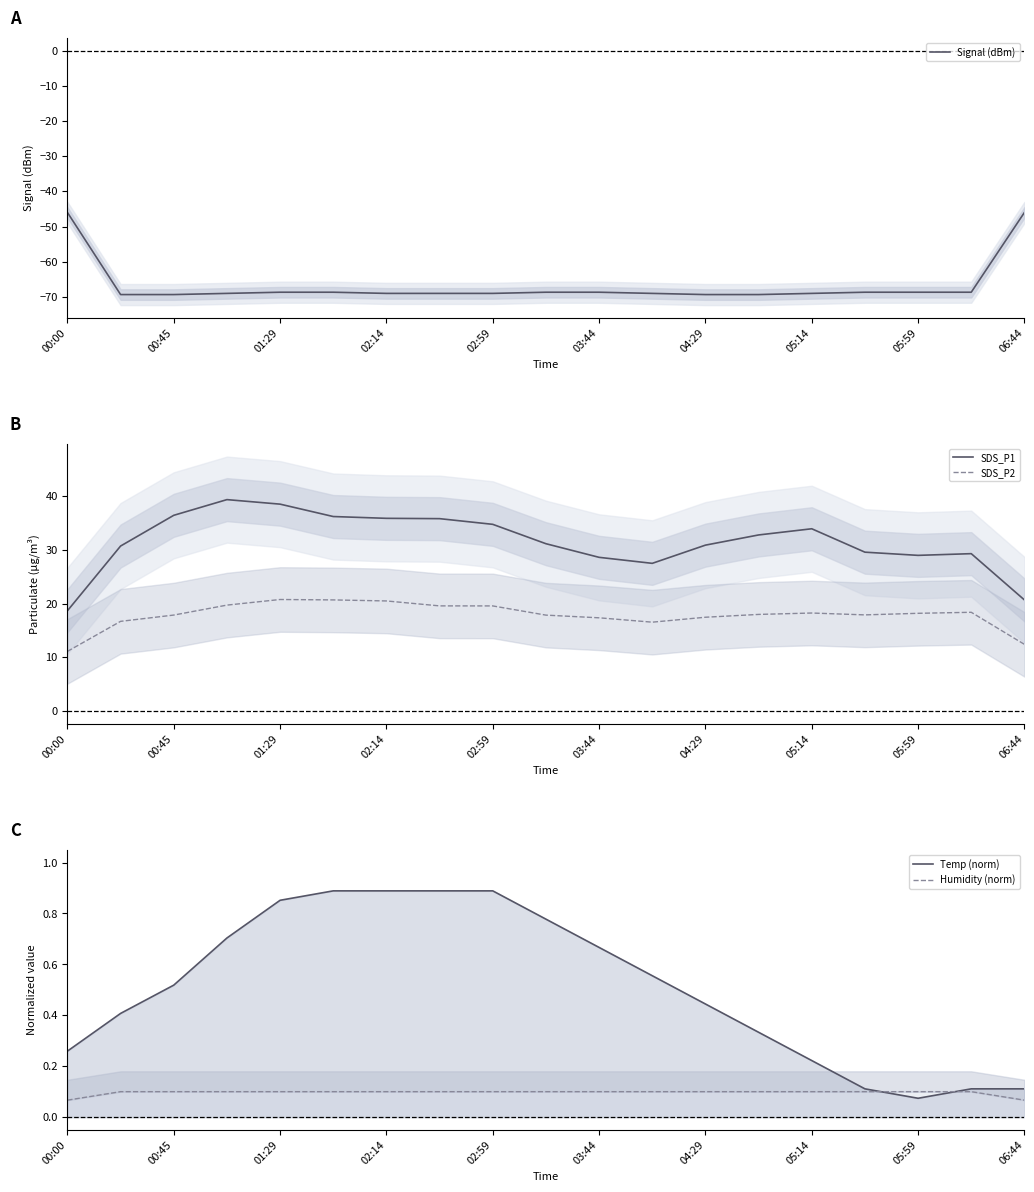

How many intersections are there between Humidity (norm) and Temp (norm)?

2